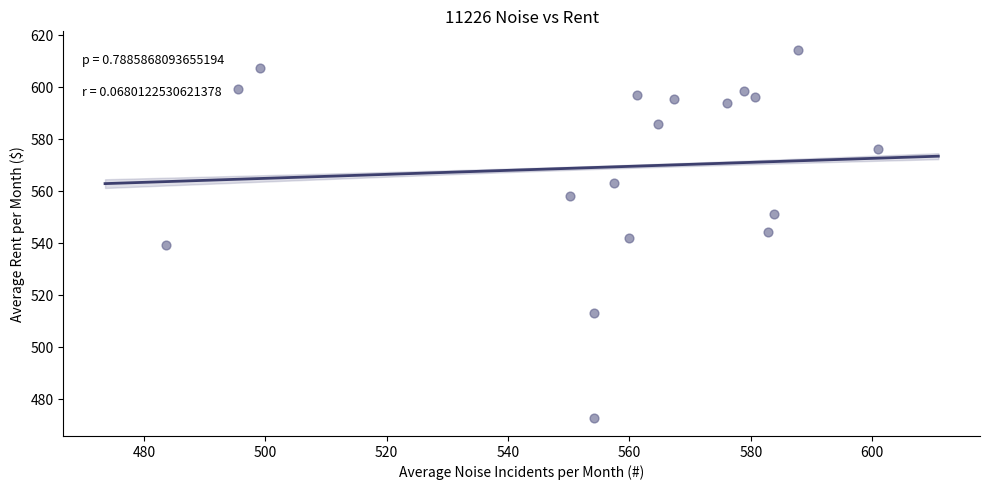

What is the range of X values (max minus min)?

117.3